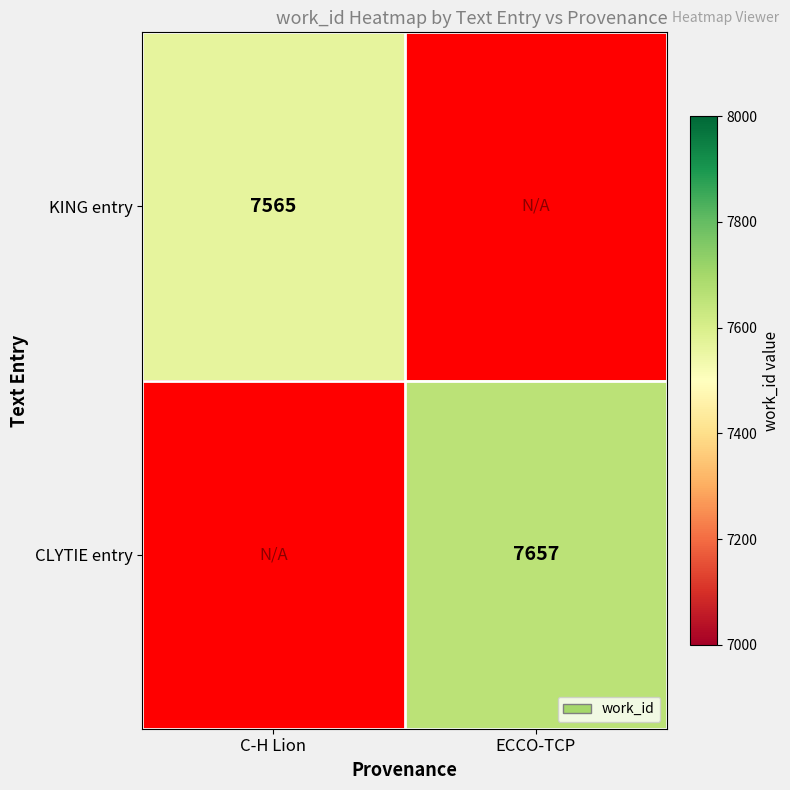

Is it true that KING entry equals 7565 at C-H Lion?

True